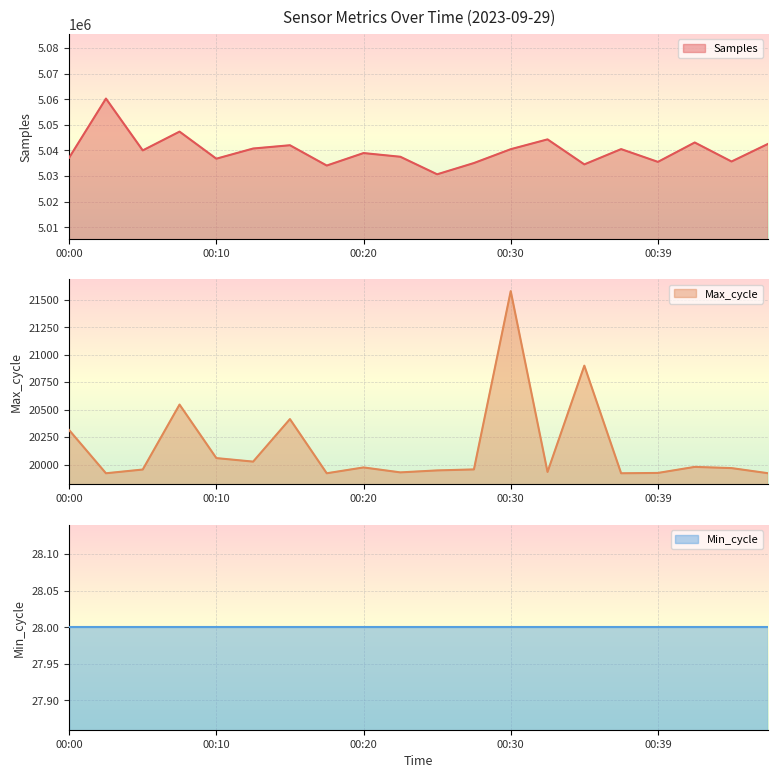

Which series changed the most between 00:02 and 00:27?

Samples